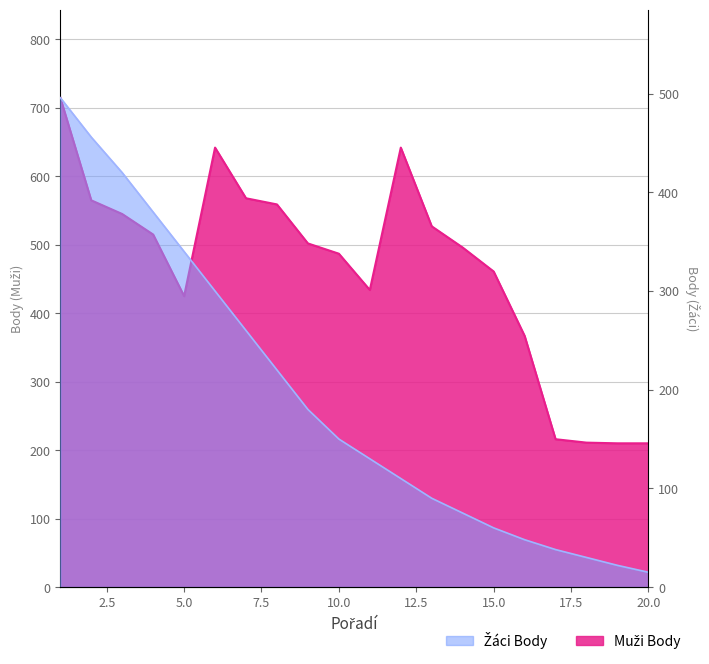

How many lines are shown in the chart?

2